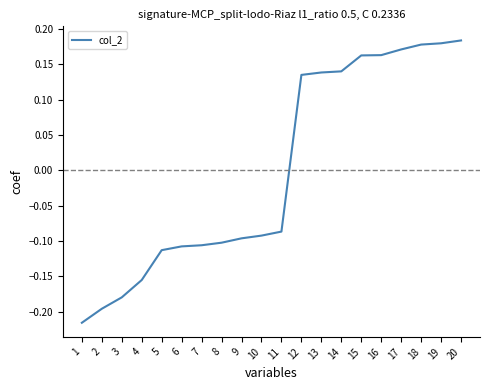

Where does the data first go above 0?

12